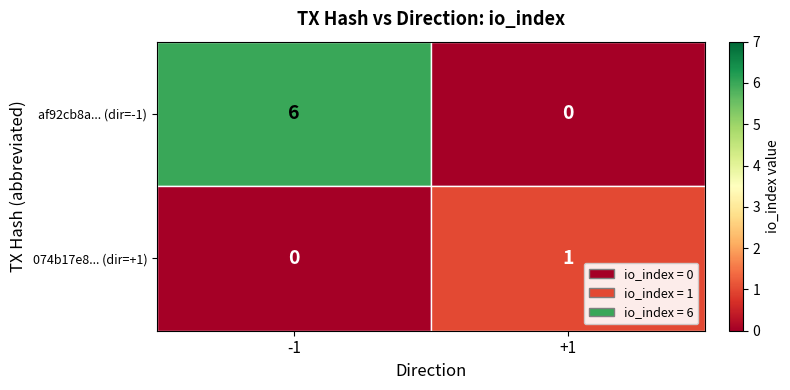

Between -1 and +1, which series saw the biggest shift?

af92cb8a... (dir=-1)